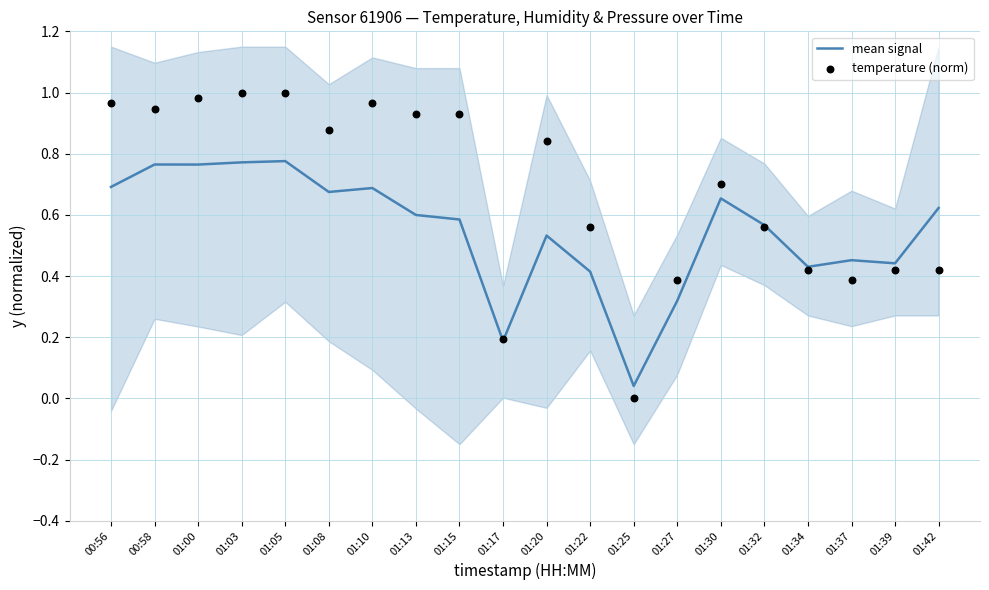

Which series contains the lowest Y value?

temperature (norm)